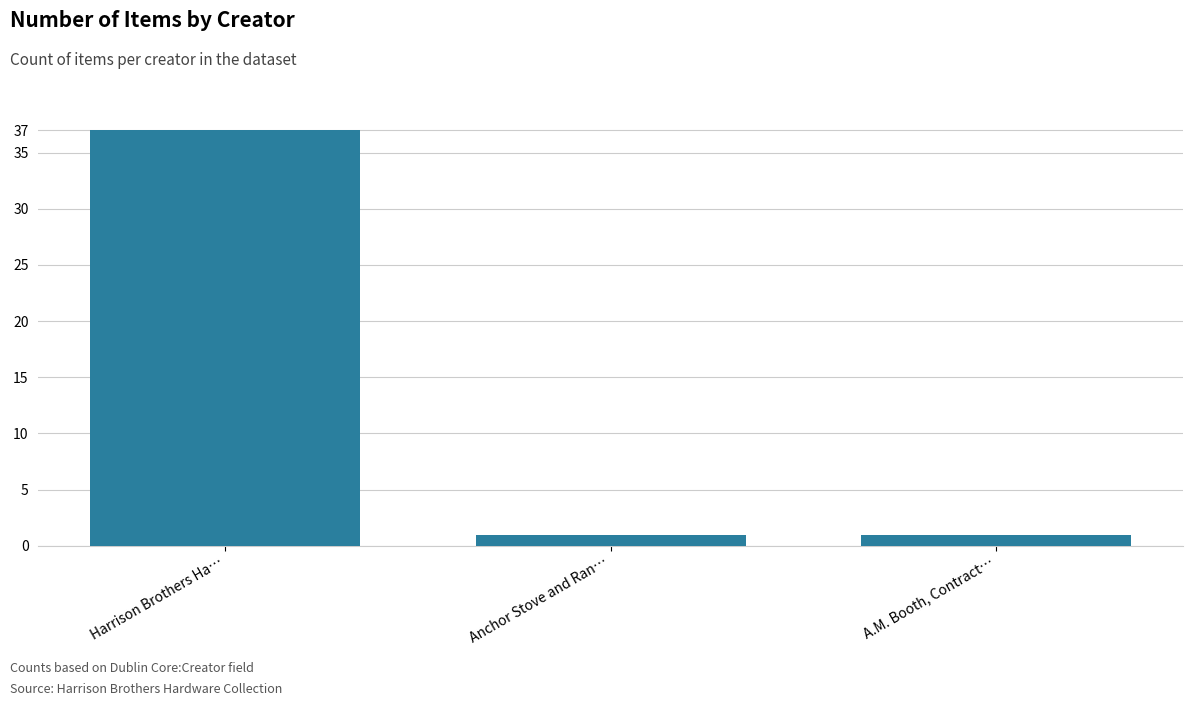

True or false: the data shows 37 at Harrison Brothers Ha….

True